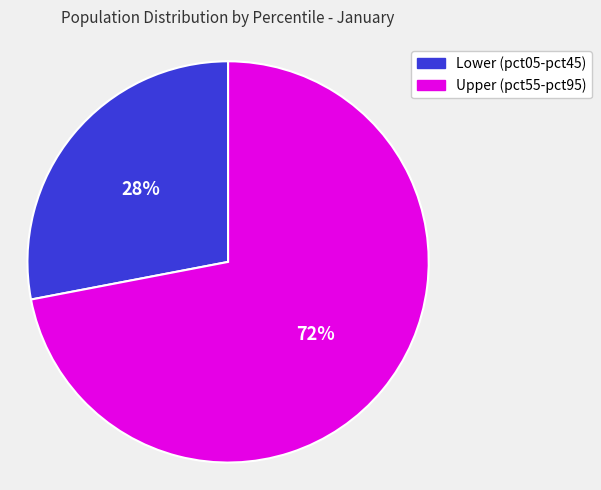

Is there a majority slice in this chart?

Yes